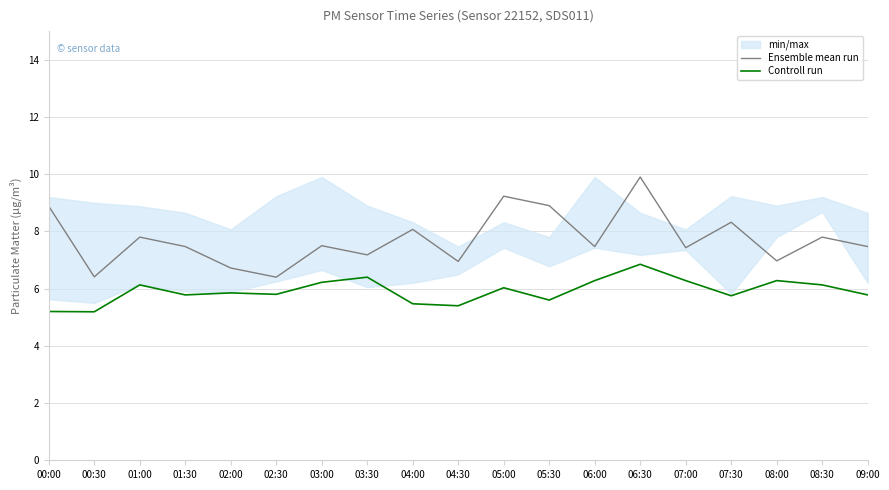

How many lines are shown in the chart?

2